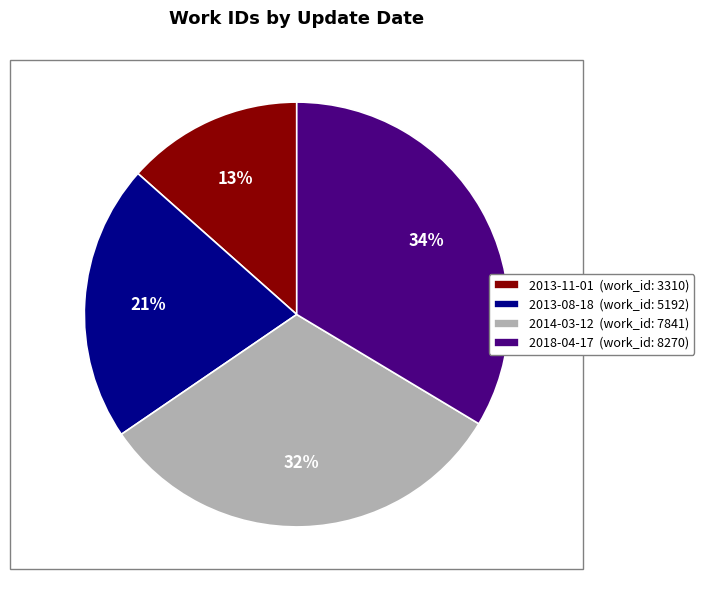

To the nearest percent, what percentage of the pie is 2014-03-12?

32%